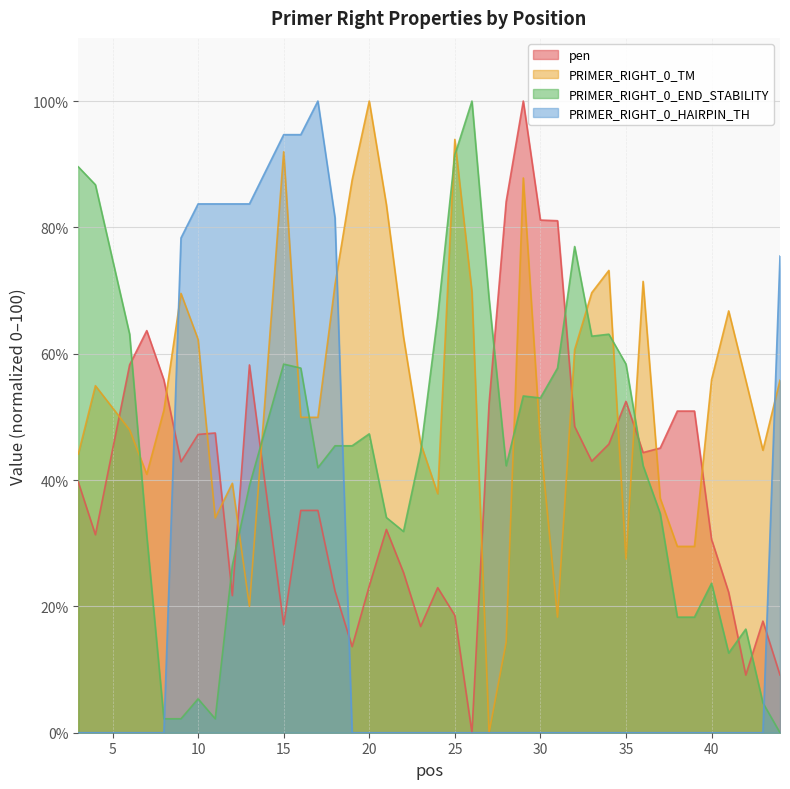

What is the difference between the pen values at 10 and 43?

29.6